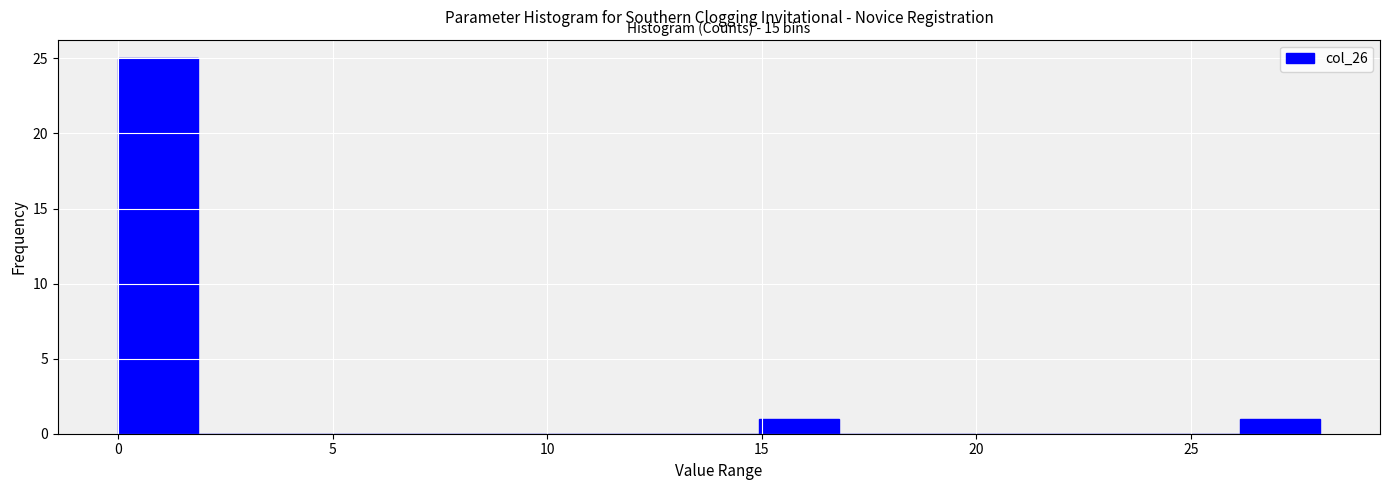

Read against the x-axis, roughly where is the centre of the tallest bar?

1.0